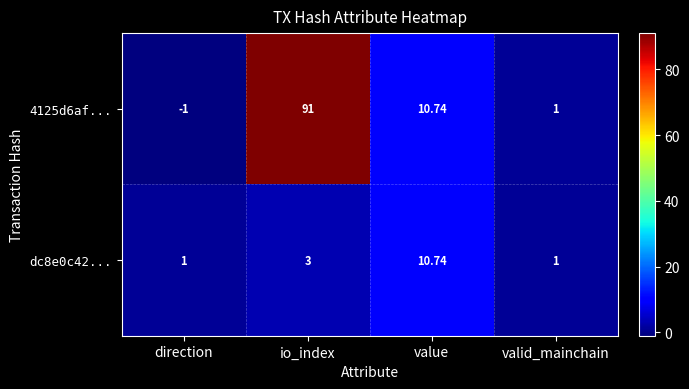

Rank the categories by 4125d6af... value from lowest to highest.

direction, valid_mainchain, value, io_index